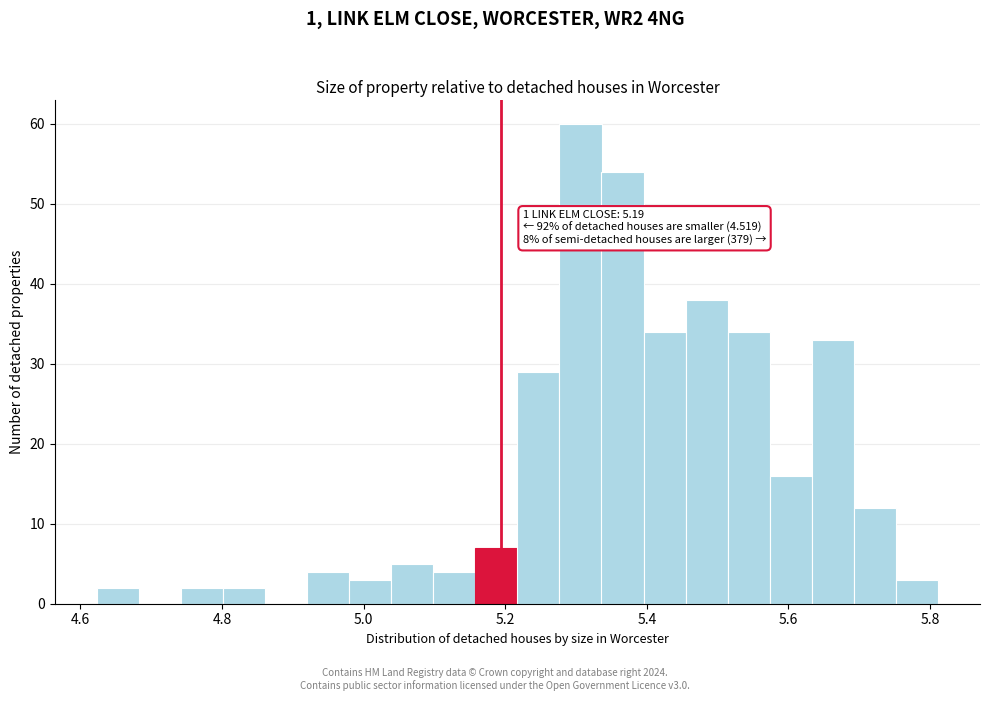

Read against the x-axis, roughly where is the centre of the tallest bar?

5.30